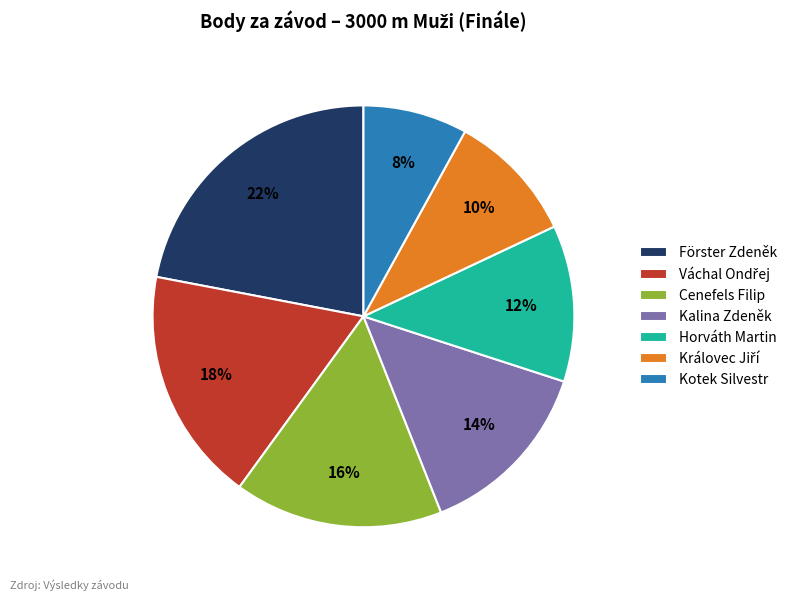

Which category has the smallest portion of the pie?

Kotek Silvestr